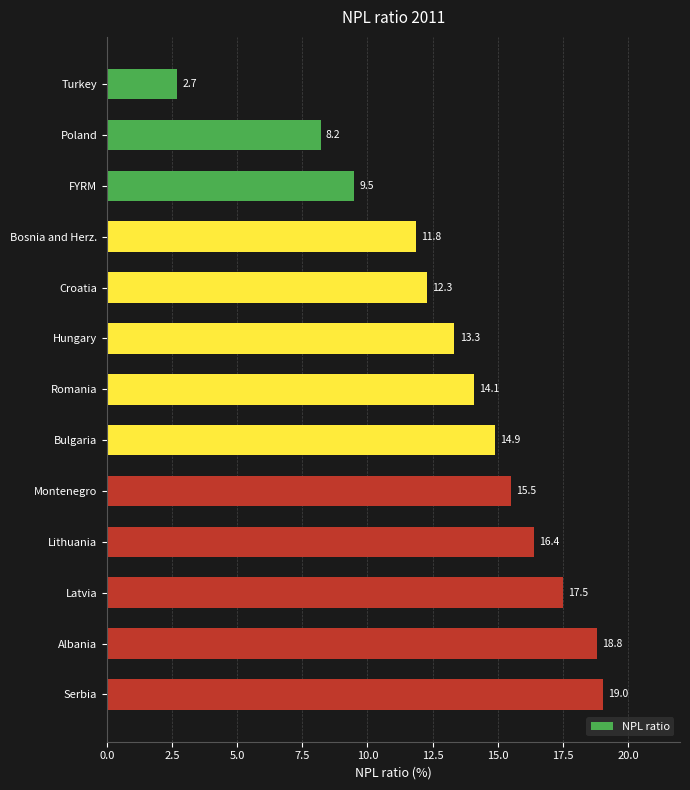

Is it true that the value at Serbia is 12.0?

False